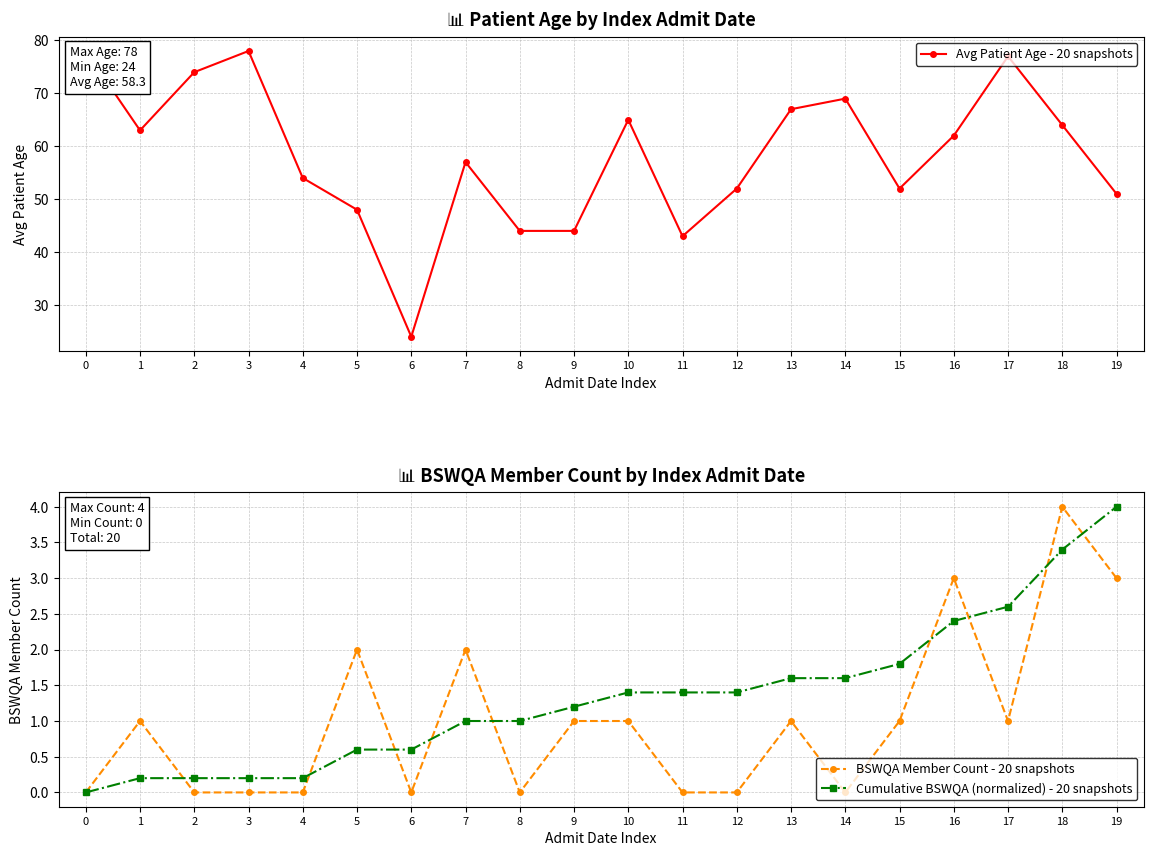

Where is the first local minimum for Avg Patient Age - 20 snapshots?

1